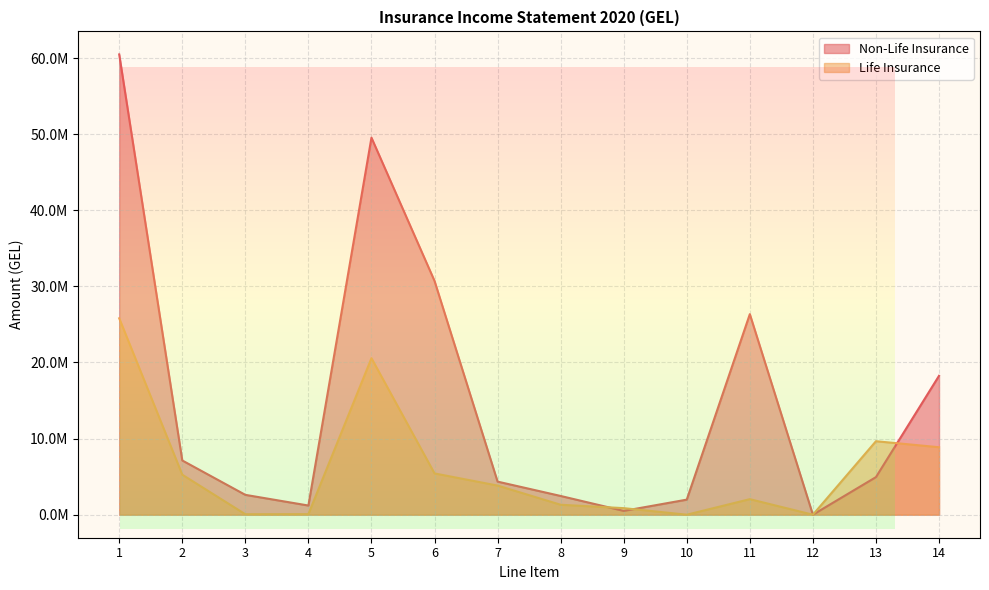

In Life Insurance, how many points are higher than both neighbors (excluding endpoints)?

3